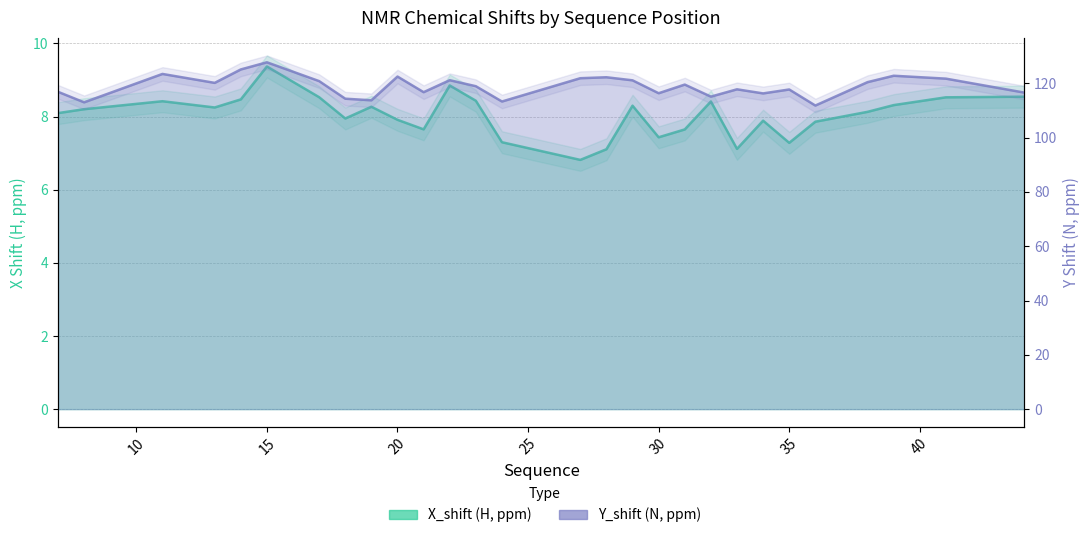

Is the value of X_shift at 8 greater than the value of Y_shift at 36?

No